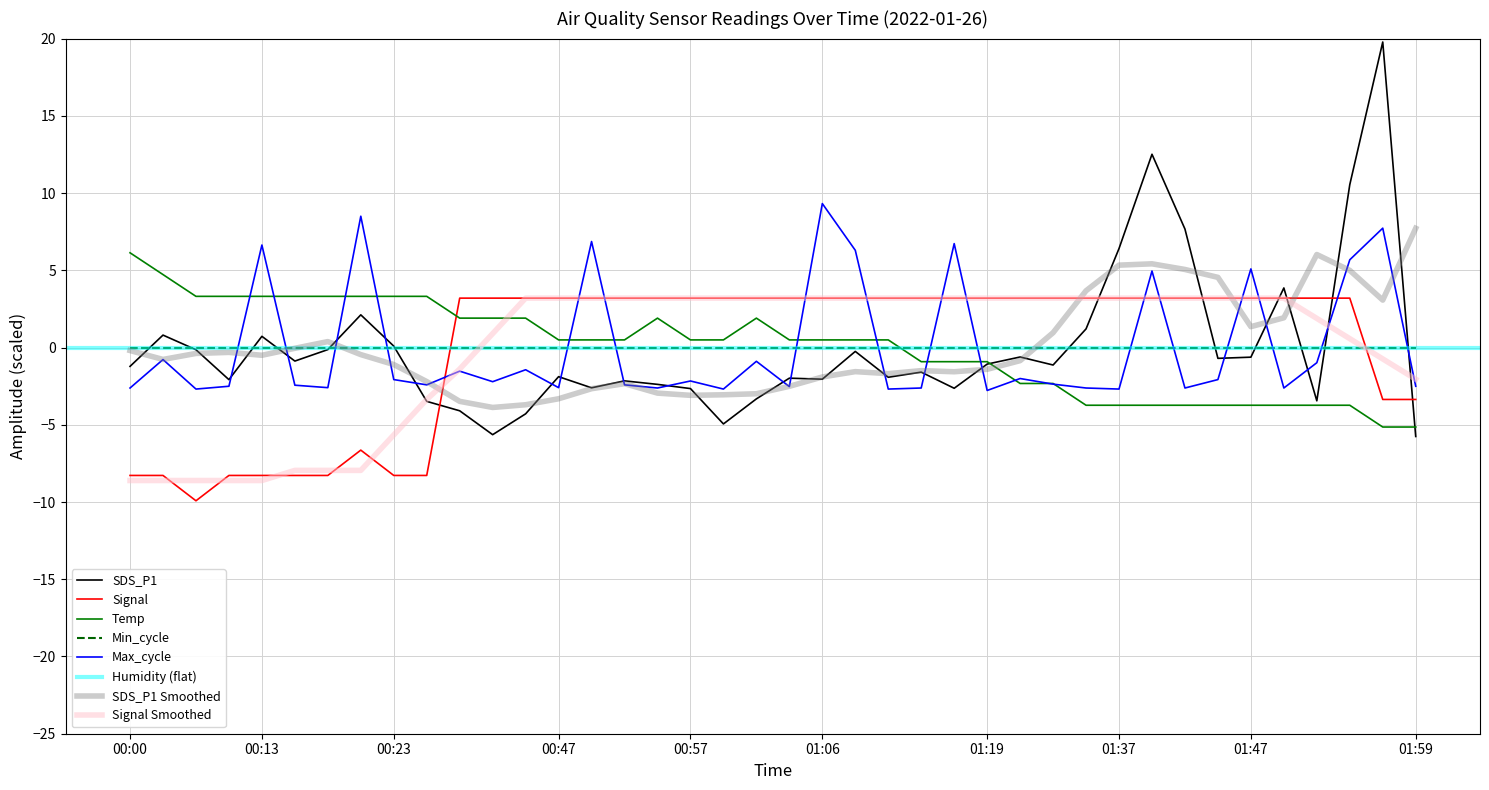

Is it true that SDS_P1 equals -8.2 at 01:59?

False